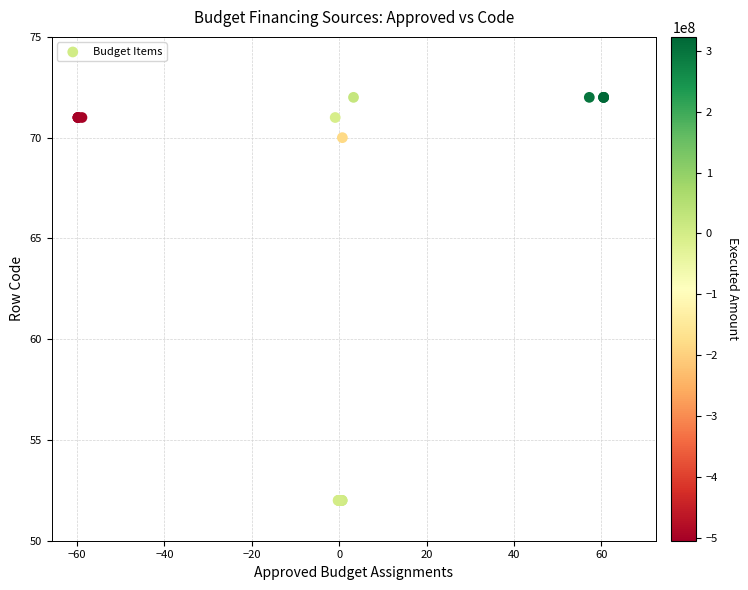

What Y value in the scatter plot is closest to 62?

70